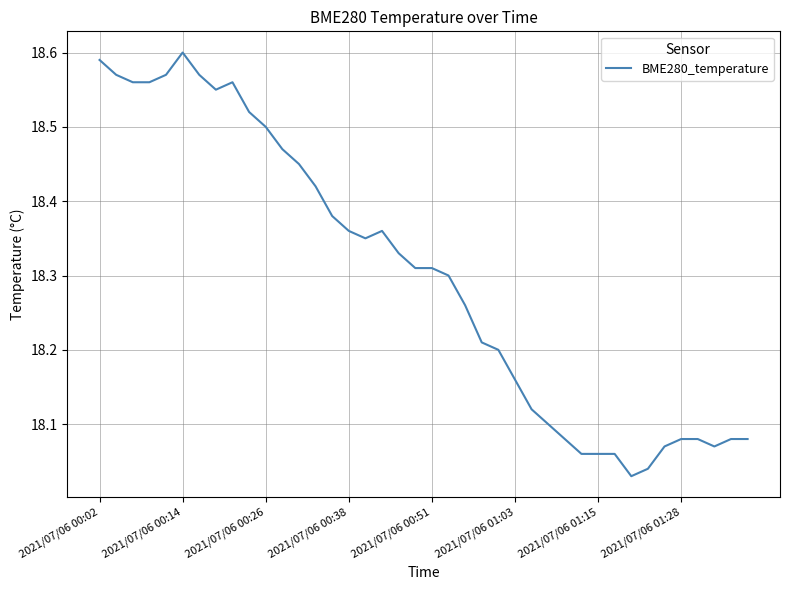

What is the difference between the maximum and minimum values?

0.6